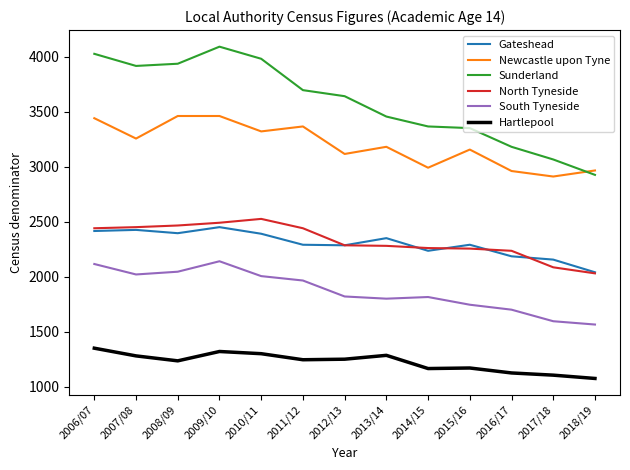

The Sunderland series shows 3695 at 2011/12. True or false?

True